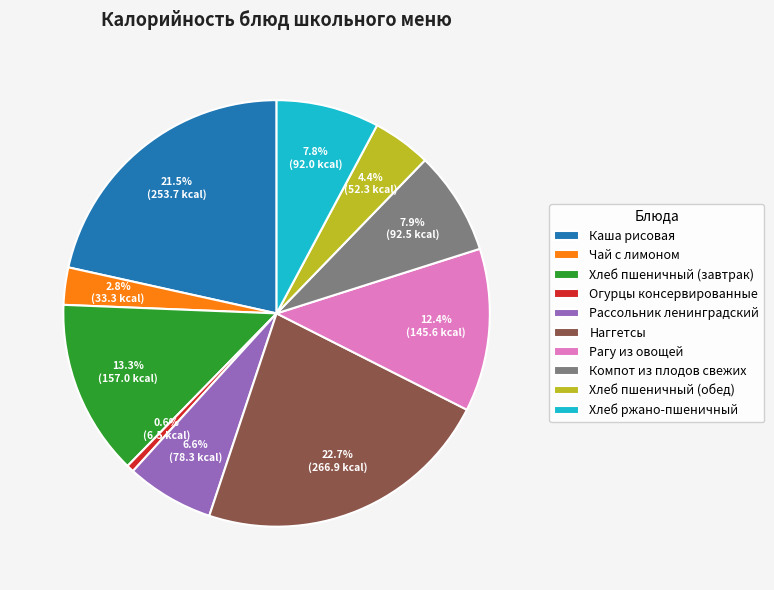

What is the largest slice in the pie chart?

Наггетсы